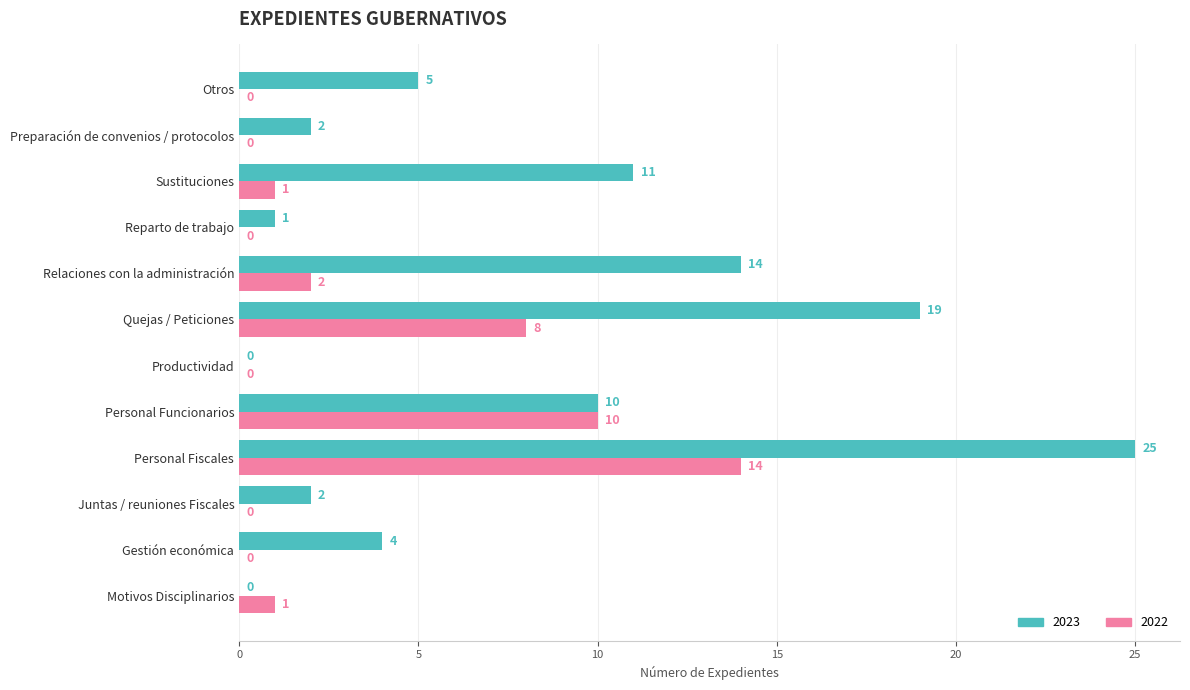

True or false: 2023 has a value of 17 at Productividad.

False